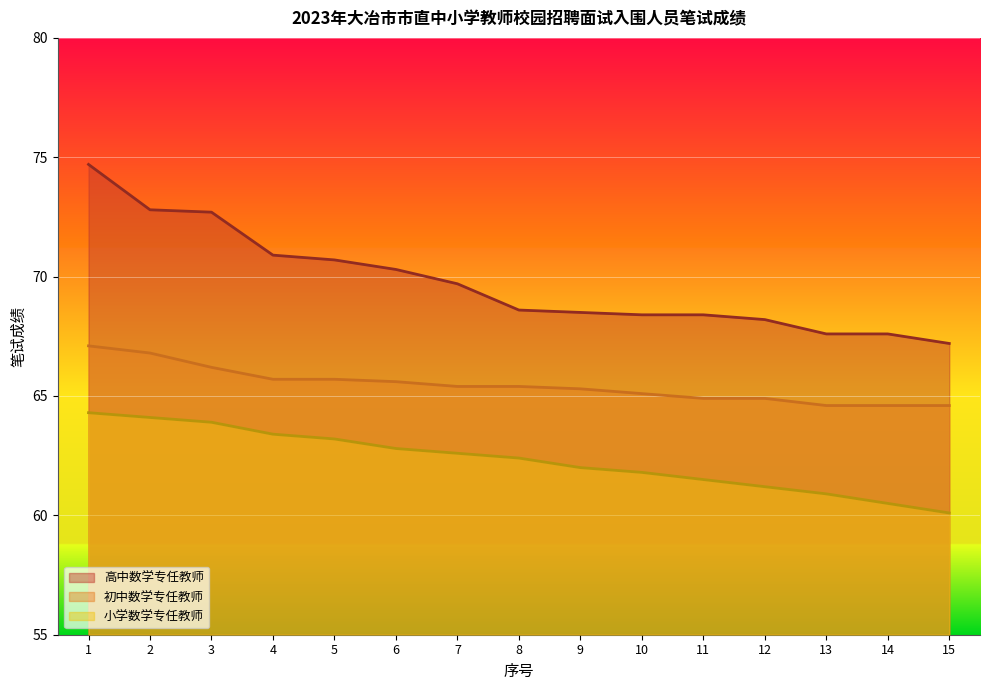

What is the spread (max minus min) of values at 9?

6.5